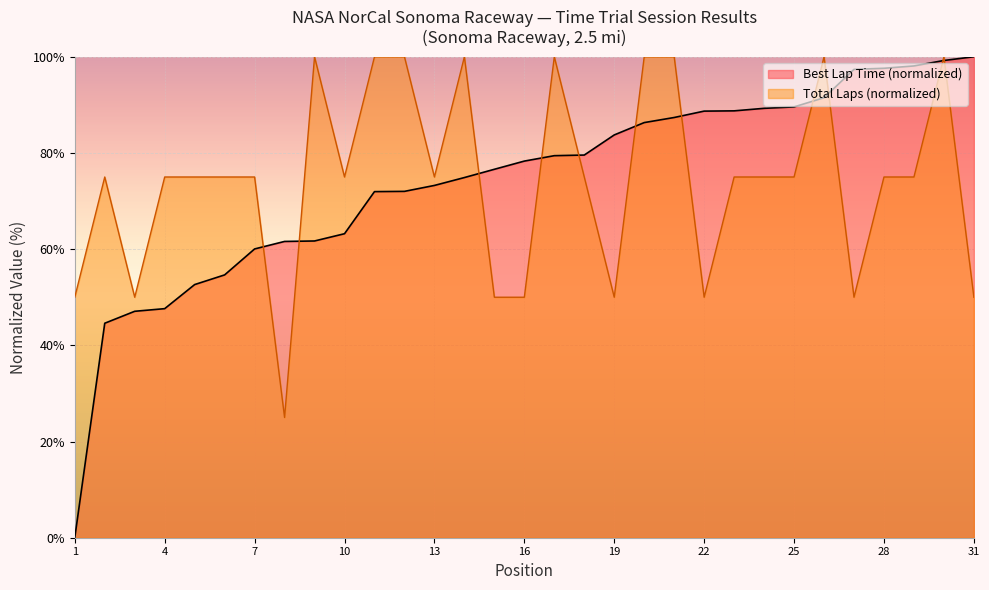

At how many categories does at least one series exceed 59?

29